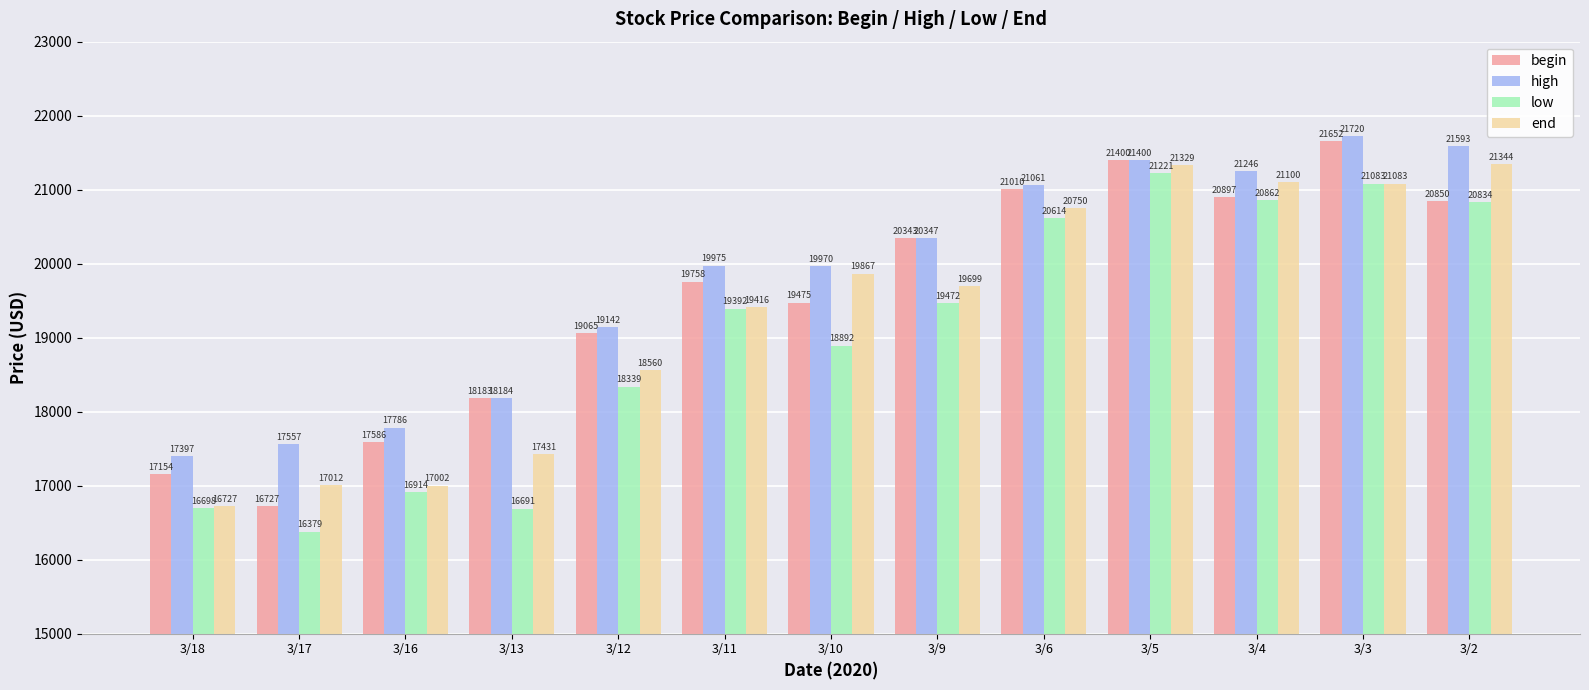

What is the maximum value shown in the chart?

21719.8